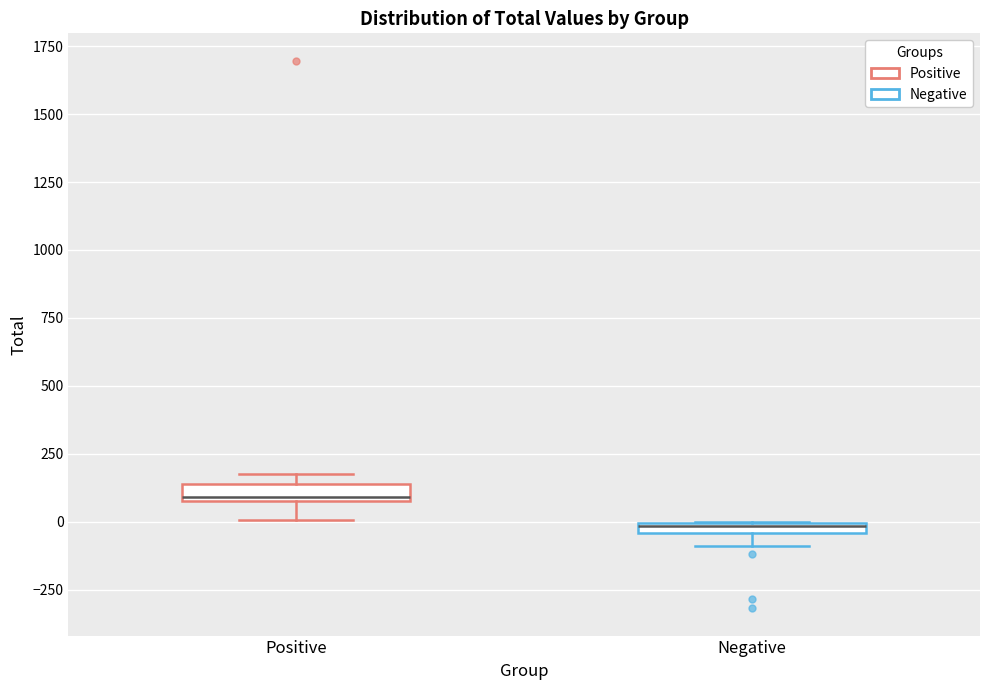

Which box's median line is the lowest?

Negative